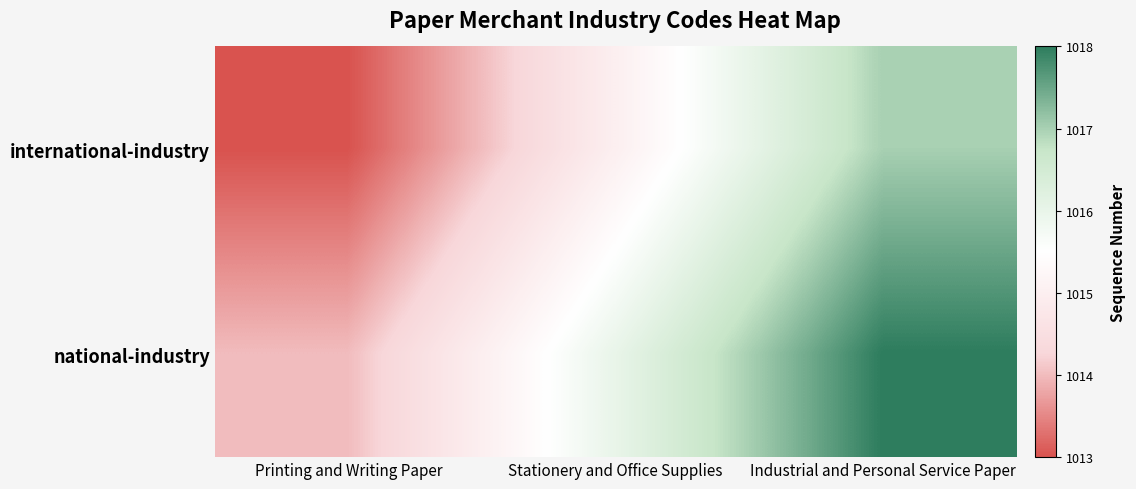

How many series are shown in this chart?

2